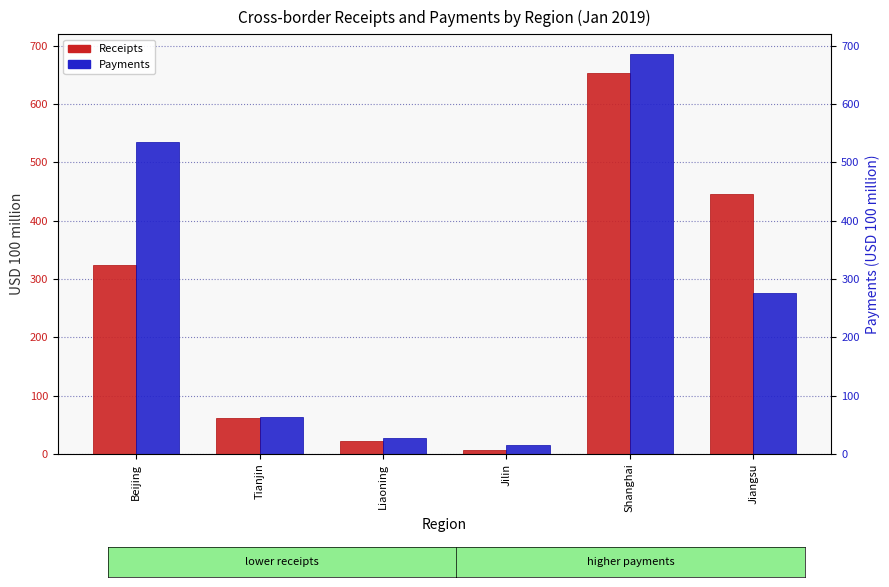

What is the value of the Receipts bar at the 3rd from the left?

21.2